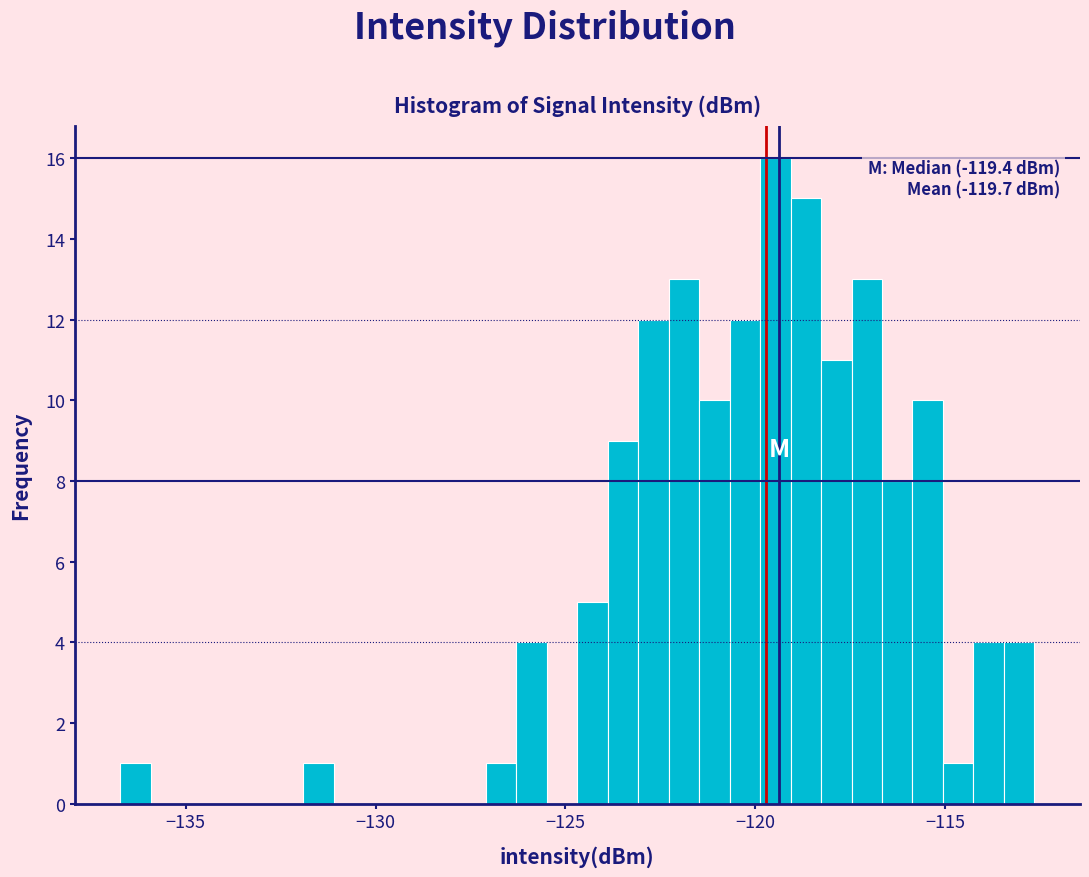

Read against the x-axis, roughly where is the centre of the tallest bar?

-119.5